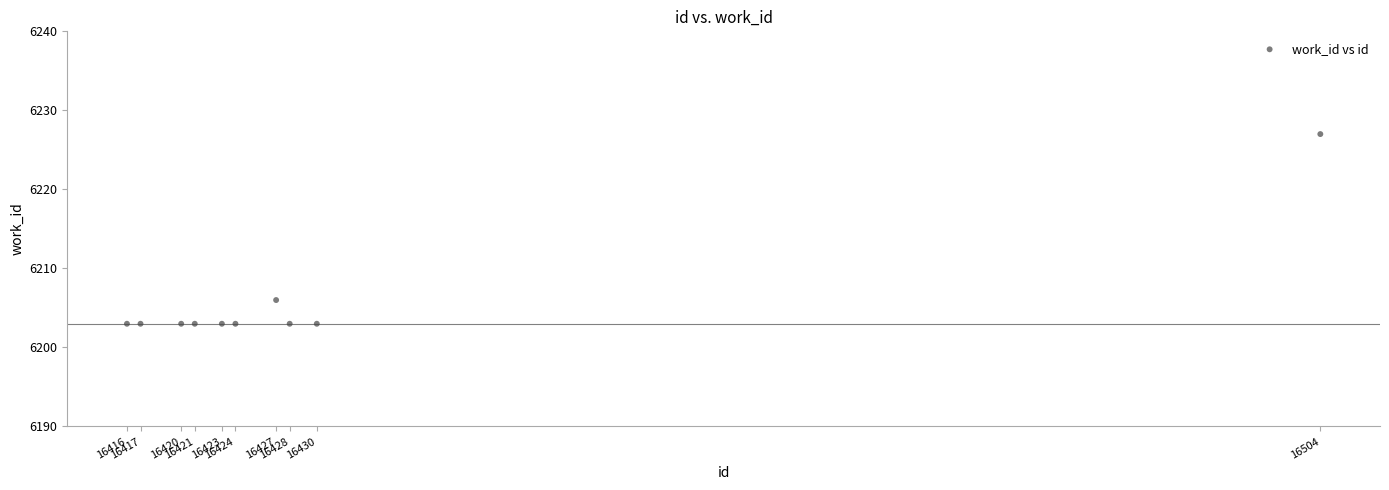

What Y value in the scatter plot is closest to 6215?

6206